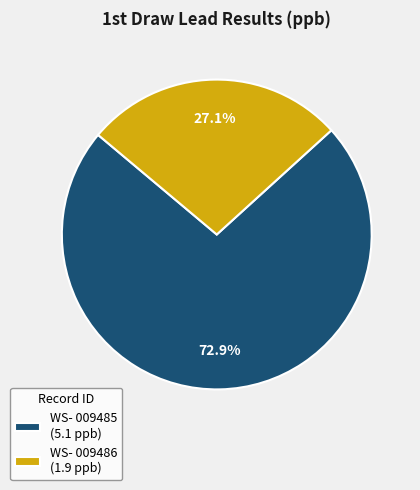

Is the sum of WS- 009486 and WS- 009485 greater than half?

Yes